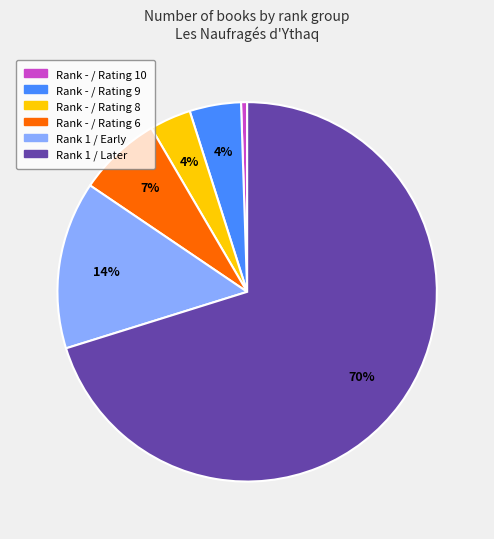

To the nearest percent, what is the average slice percentage?

17%